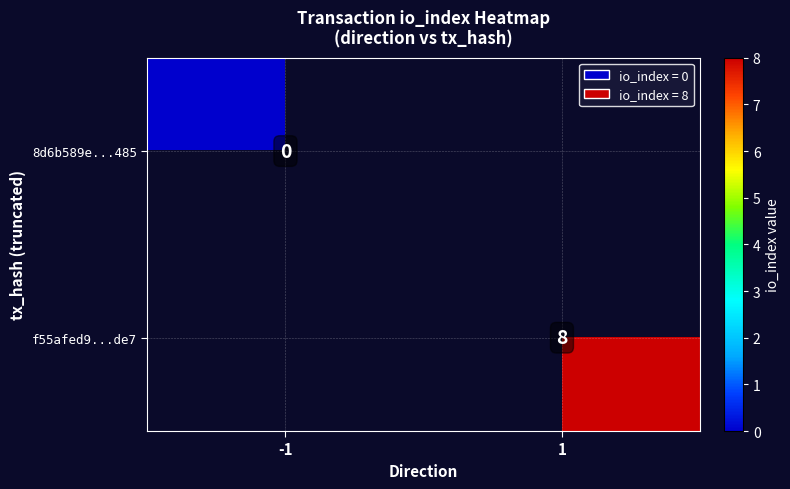

True or false: f55afed9...de7 has a value of 4 at 1.

False